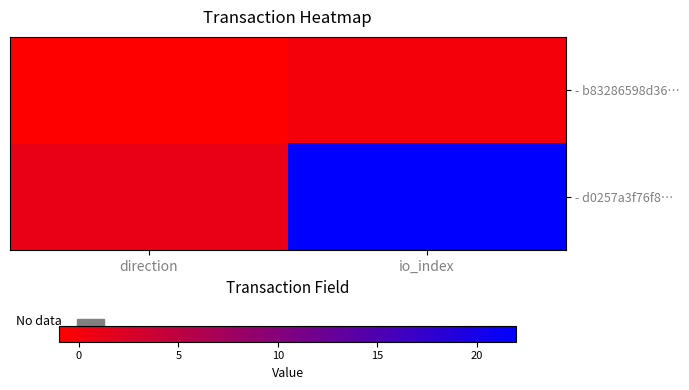

How many data points does each series have?

2